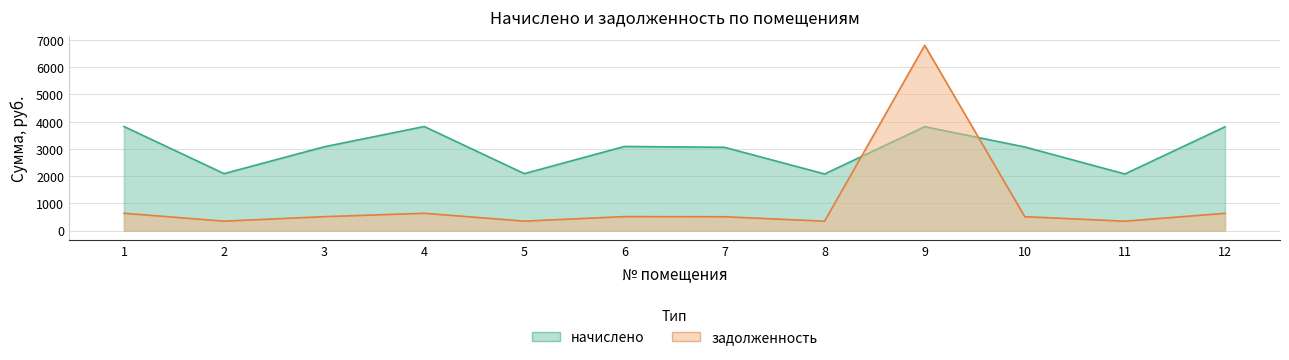

What are all the series names shown in the legend?

начислено, задолженность